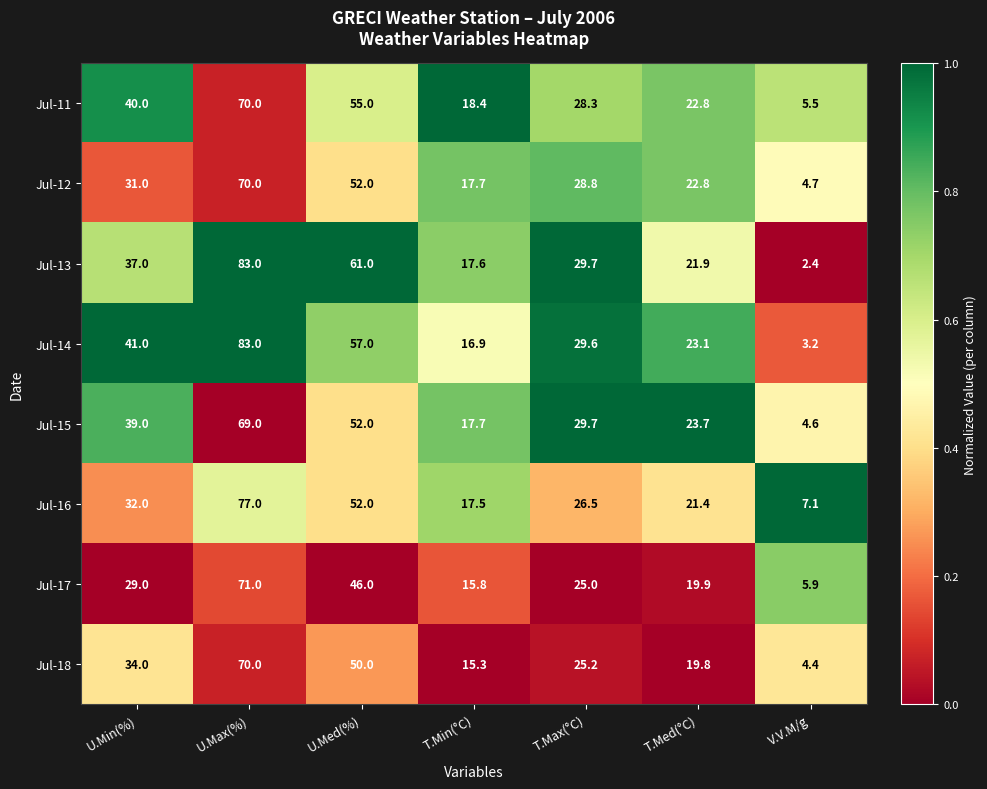

What is the sum of the Jul-15 values at U.Min(%) and T.Med(°C)?

62.7